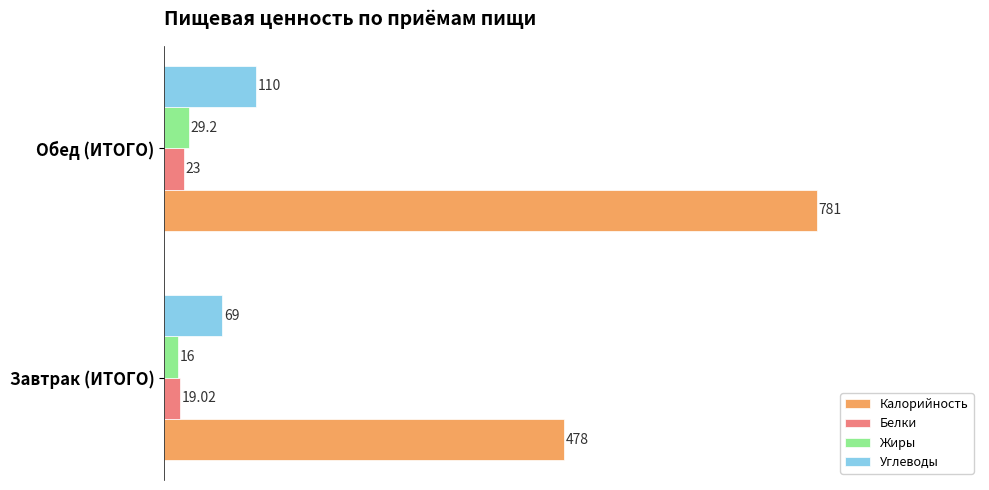

At which category does the chart reach its minimum across all series?

Завтрак (ИТОГО)